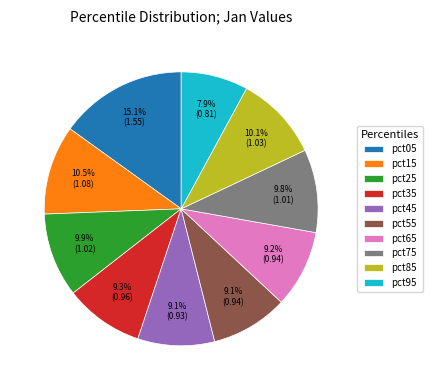

Between pct95 and pct85, which is larger?

pct85